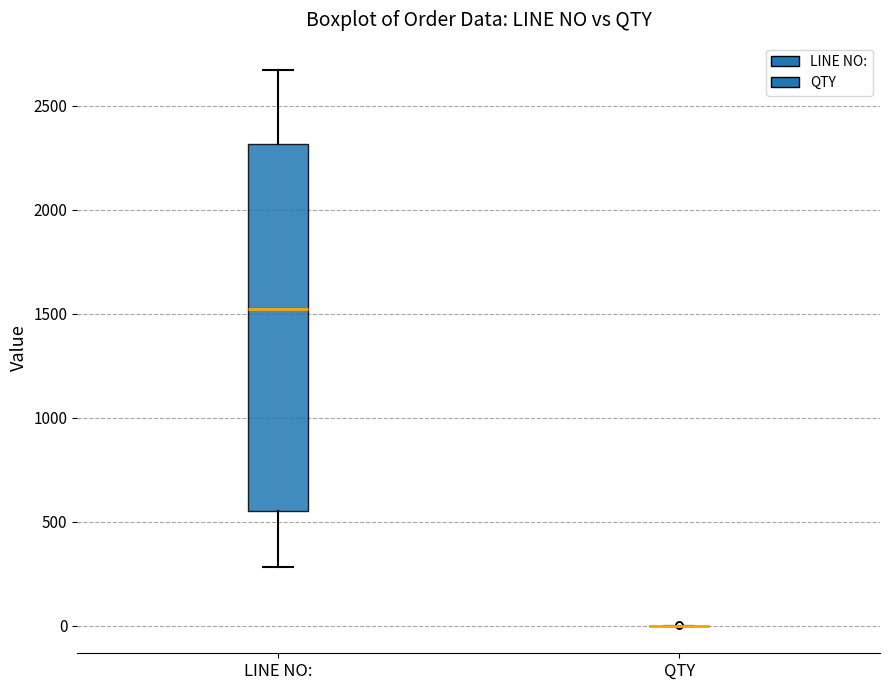

Reading left to right, read every box against the y-axis: the position of its median line, the range the box covers, and the ends of its whiskers. The values are not printed on the chart, so give them approximately, as read against the axis.

LINE NO:: median 1550, box 550 to 2300, whiskers 300 to 2650
QTY: box collapsed to a line at 0, whiskers 0 to 0